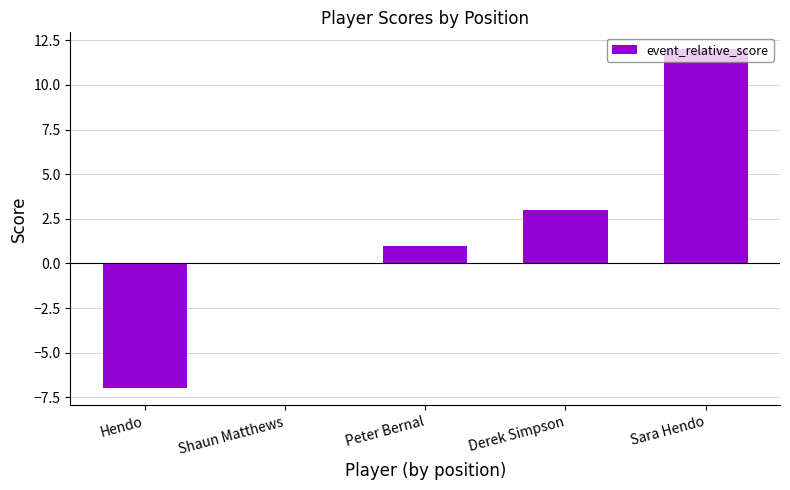

What is the approximate value at Derek Simpson?

3